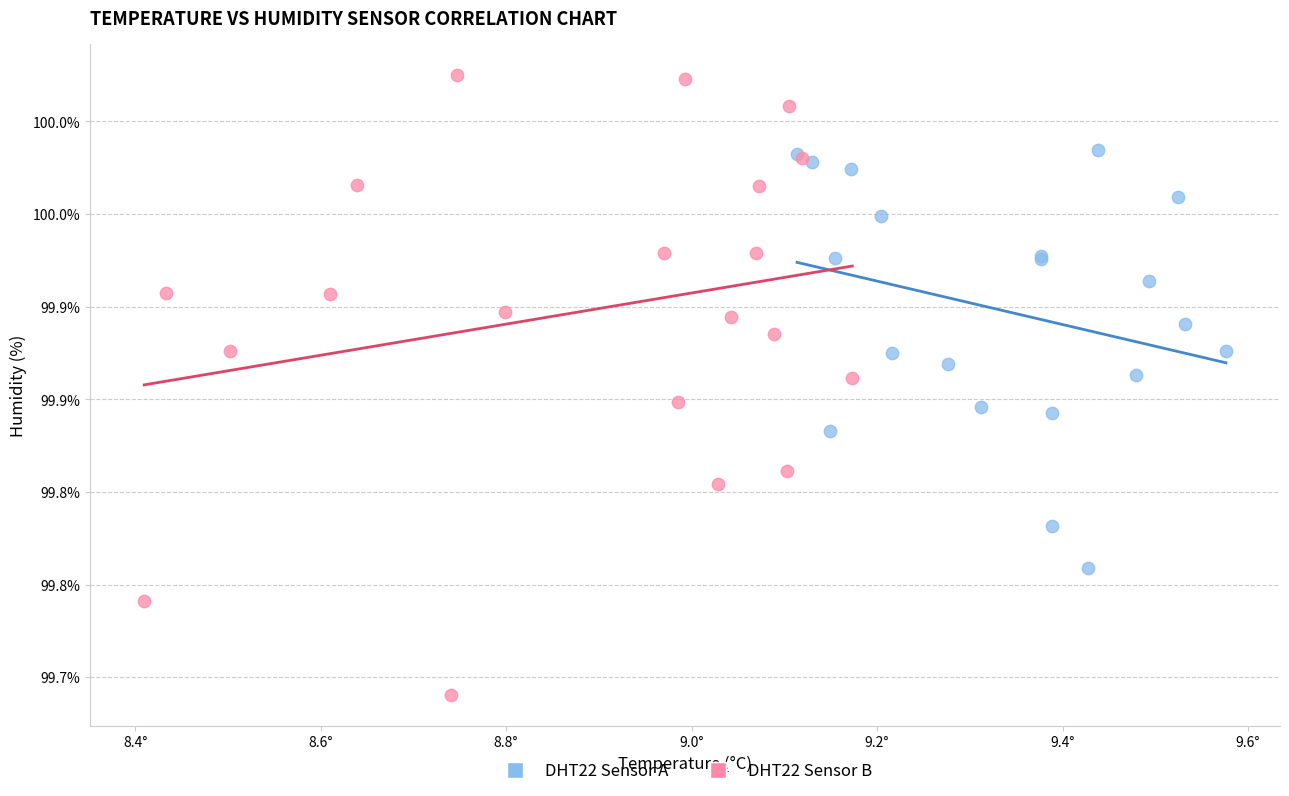

Which series has the widest spread of Y values?

DHT22 Sensor B